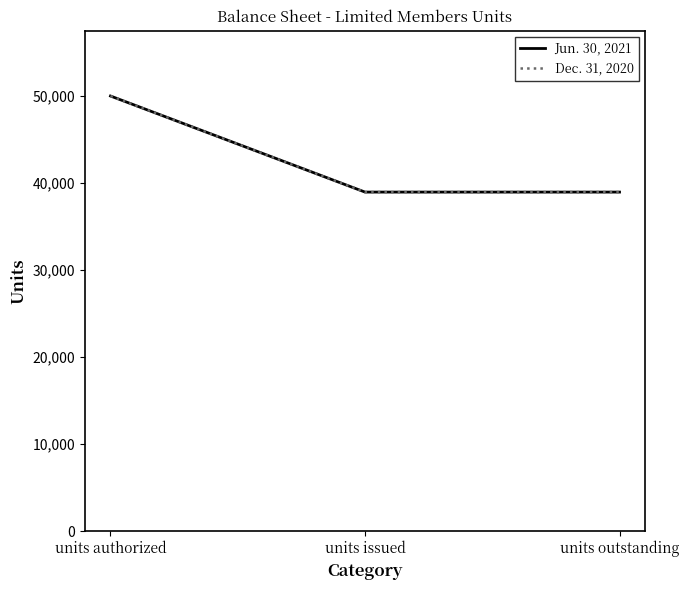

Reading right to left, extract all data points from this chart.

Jun. 30, 2021: units outstanding=38961.7	units issued=38961.7	units authorized=50000.0
Dec. 31, 2020: units outstanding=38961.7	units issued=38961.7	units authorized=50000.0